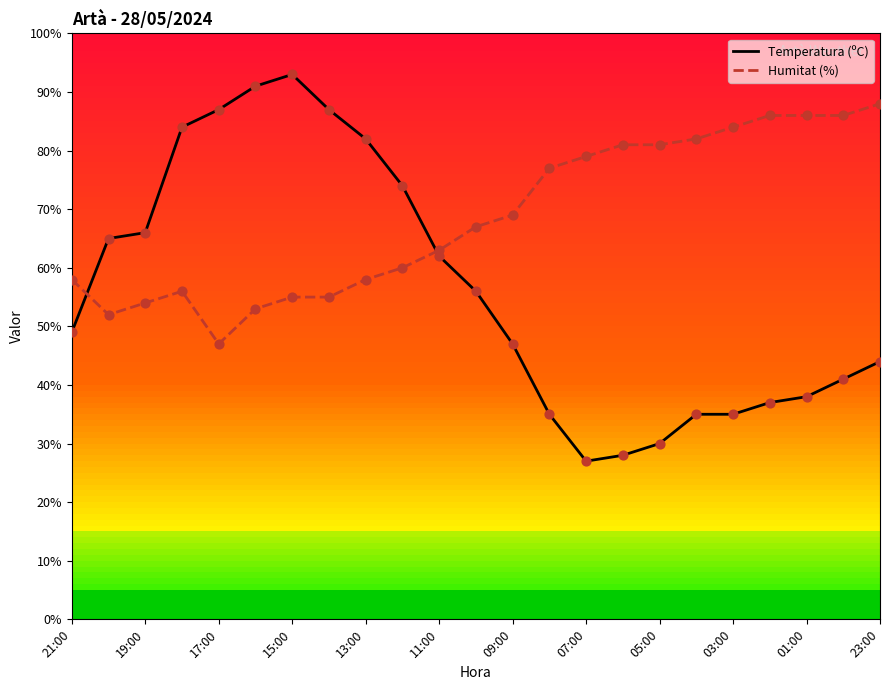

Which series has the largest total across all categories?

Humitat (%)